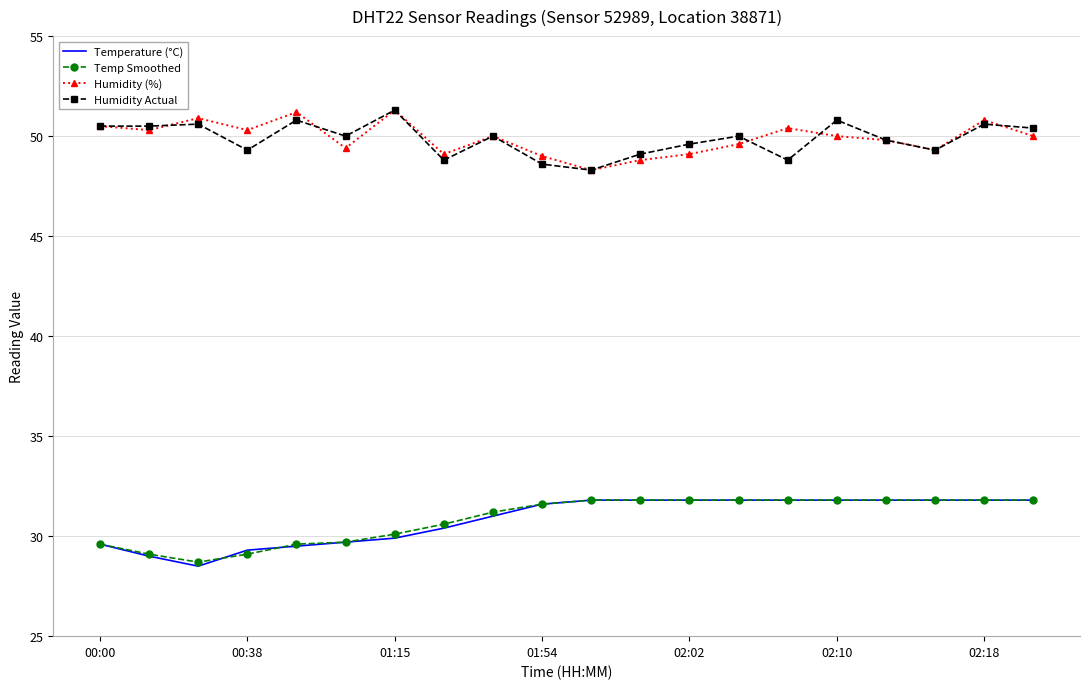

True or false: Humidity Actual and Temp Smoothed cross at least once.

False